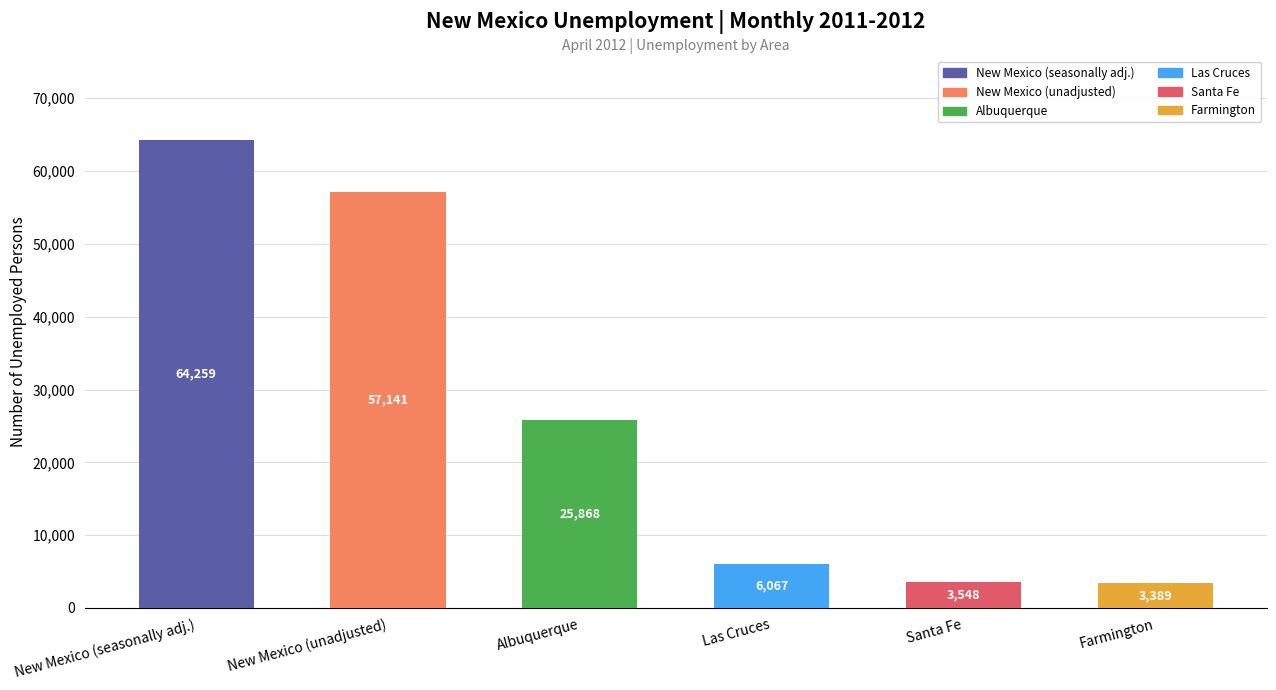

How many bars are there in total?

6